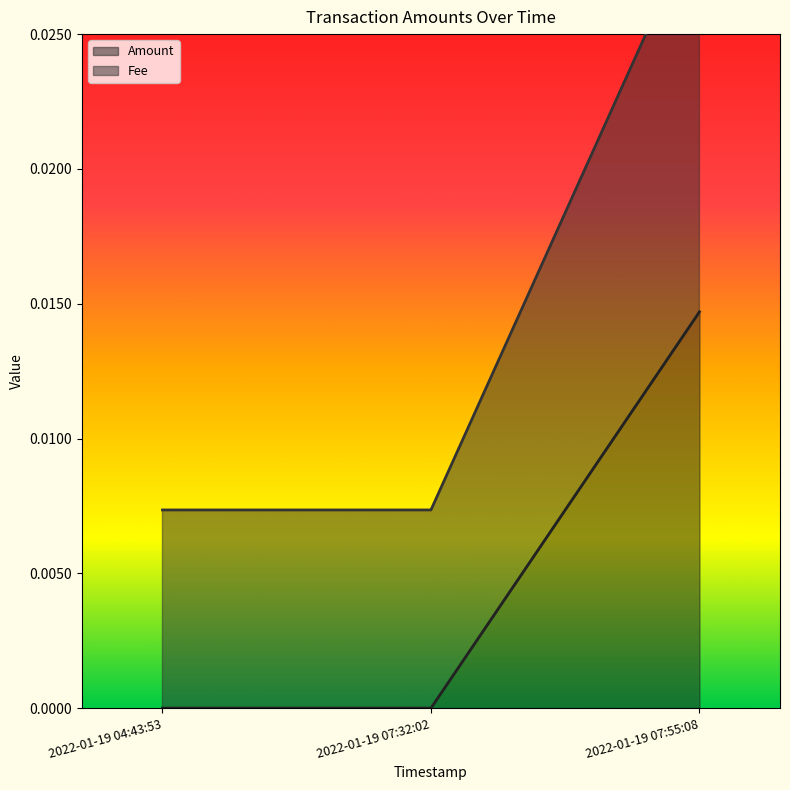

How many Amount values are between 0 and 1?

3